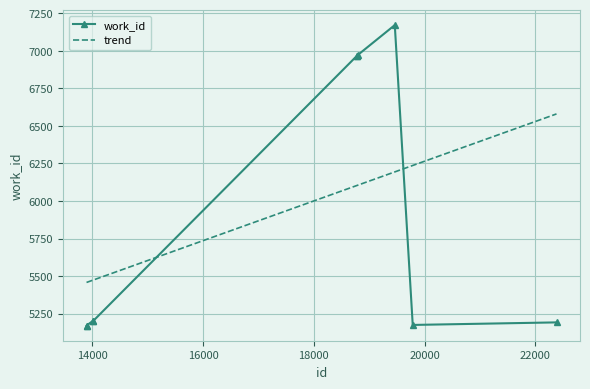

Reading right to left, extract all data points from this chart.

5192	5175	7171	6973	6964	6964	5202	5202	5171	5170